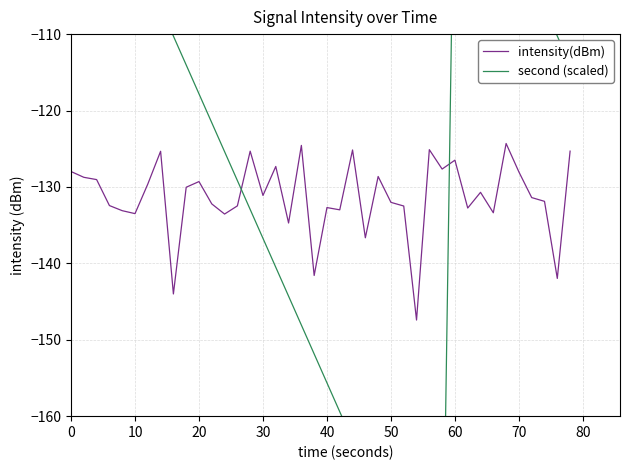

True or false: intensity(dBm) has more than 2 points higher than both neighbors.

True